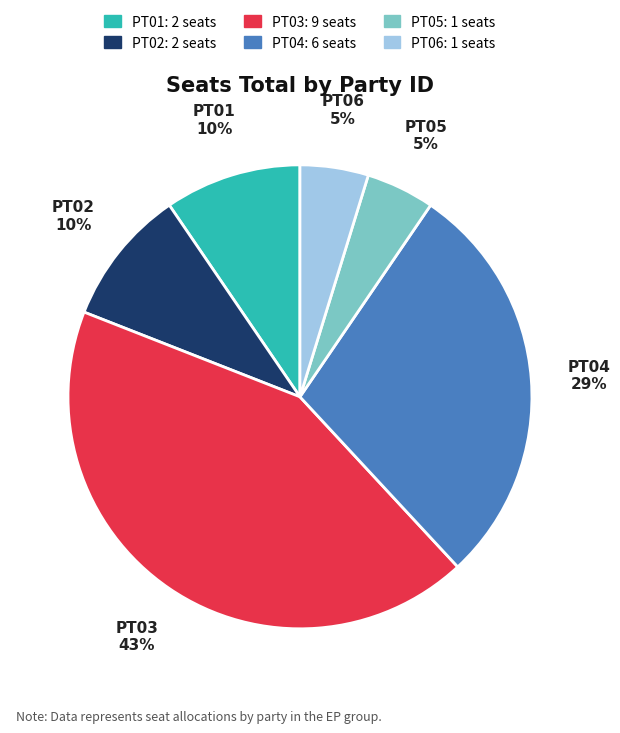

Is it true that PT05 is 5% of the pie?

True